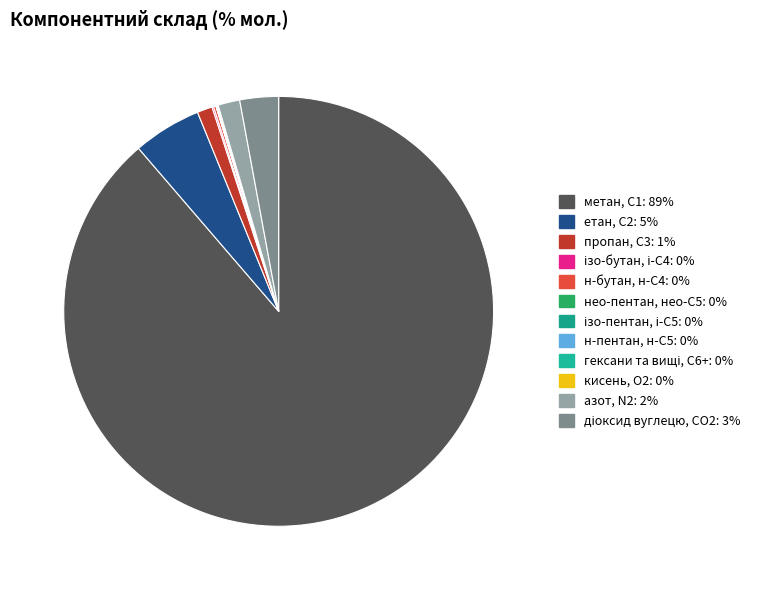

True or false: н-бутан, н-С4 accounts for 0% of the total.

True